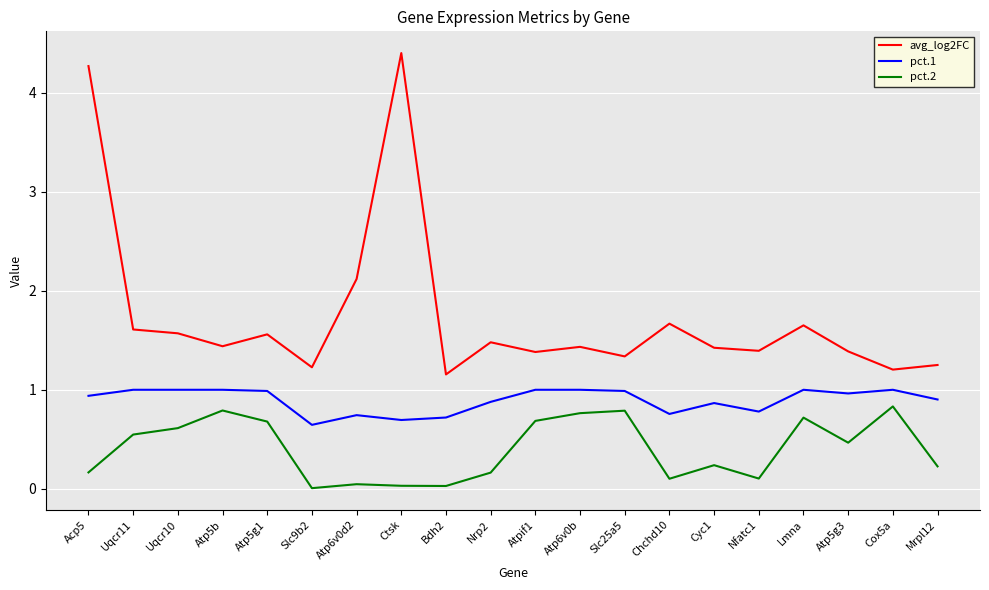

How many categories are shown in the chart?

20